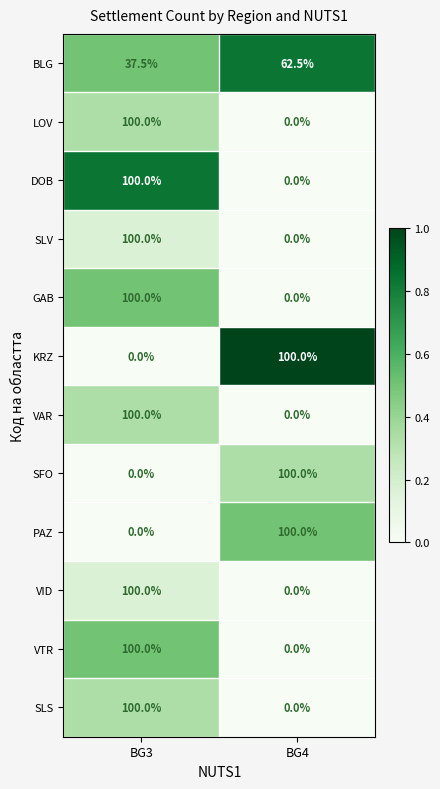

Is it true that GAB equals 100.0 at BG3?

True